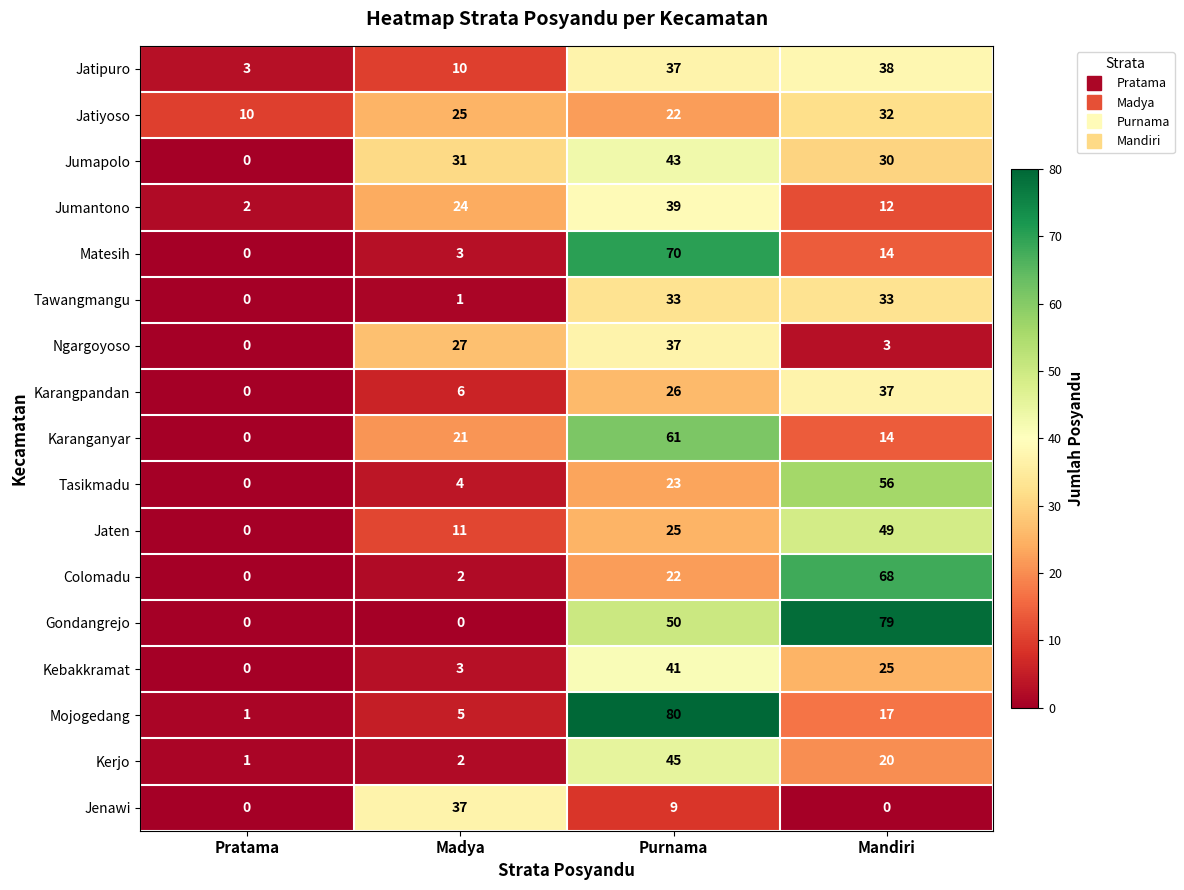

What is the difference between the Tasikmadu values at Mandiri and Madya?

52